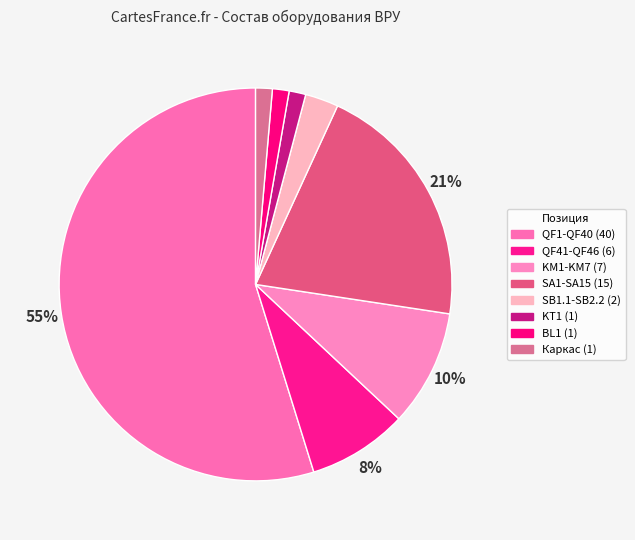

Which slice represents more than half of the pie?

QF1-QF40